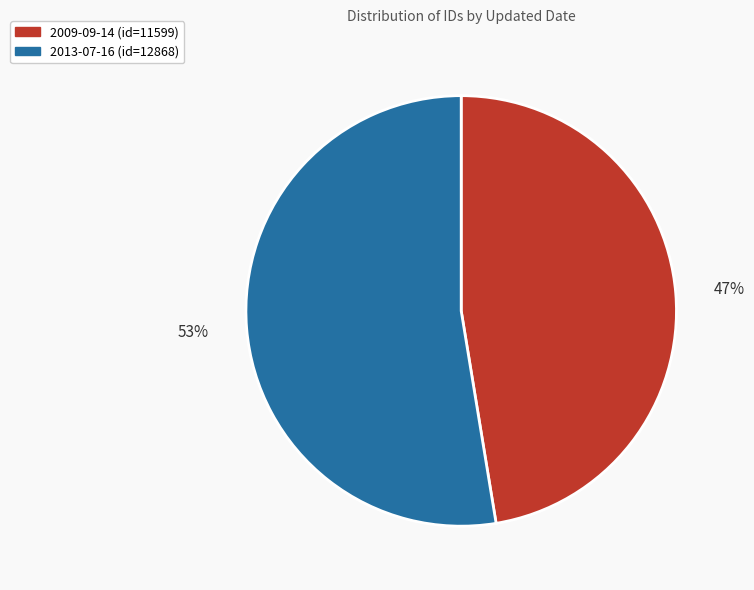

How many slices are in this pie chart?

2